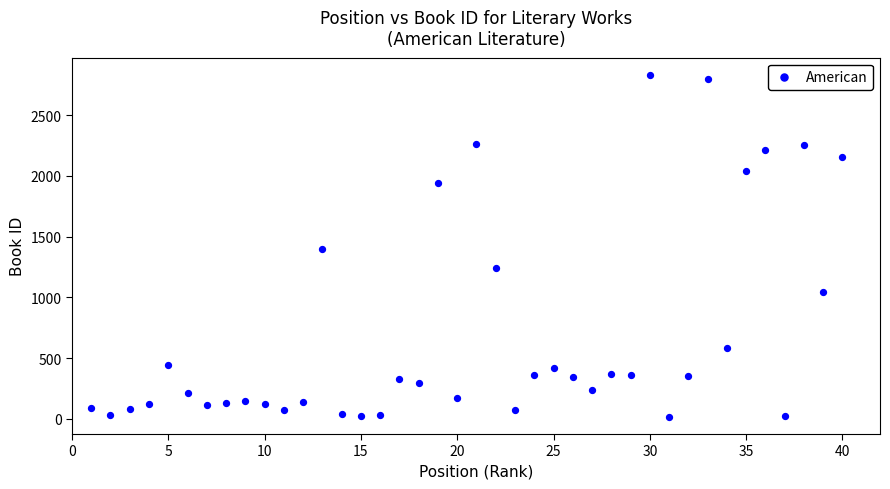

What is the range of Y values (max minus min)?

2815